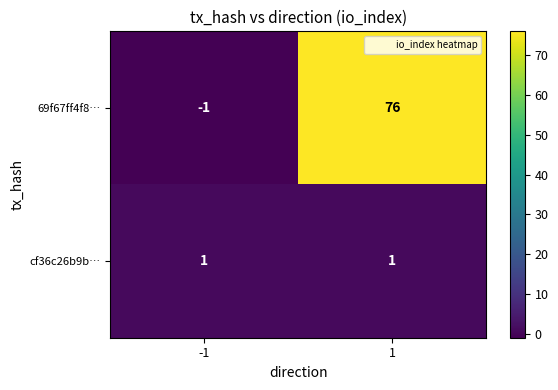

What is the difference between the 69f67ff4f8… values at -1 and 1?

77